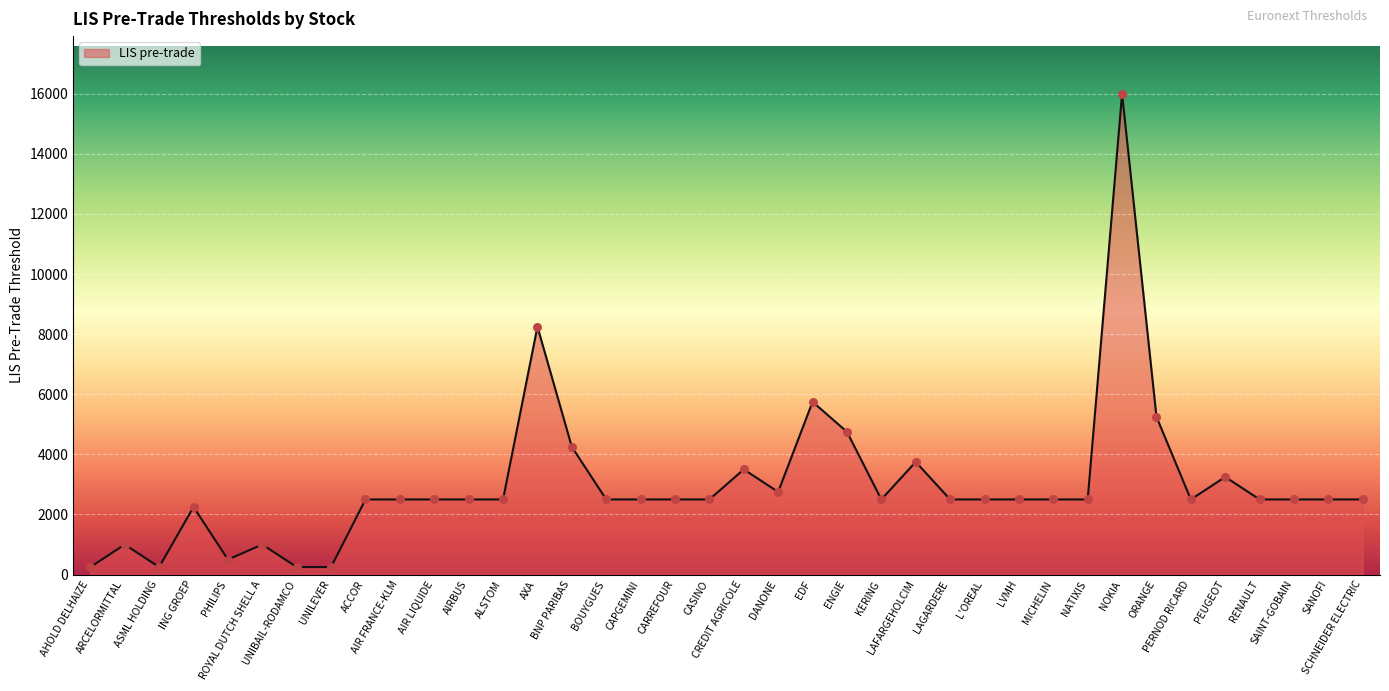

What is the ratio of the value at ENGIE to the value at SANOFI?

1.9